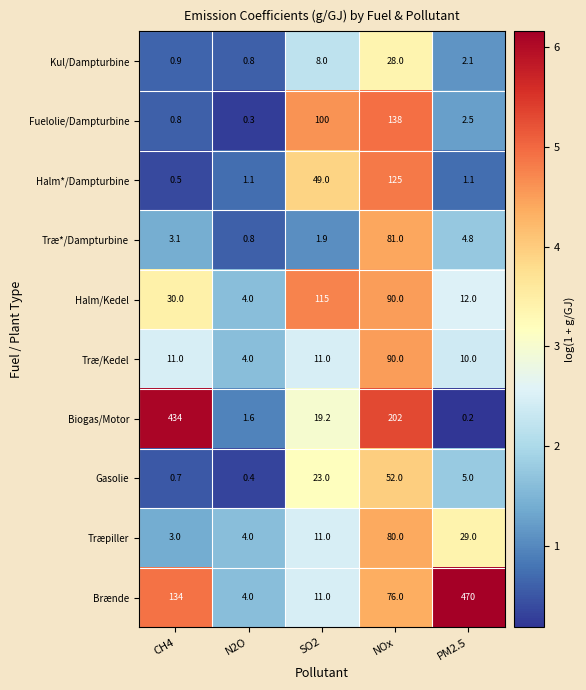

At which category is the sum across all series the highest?

NOx